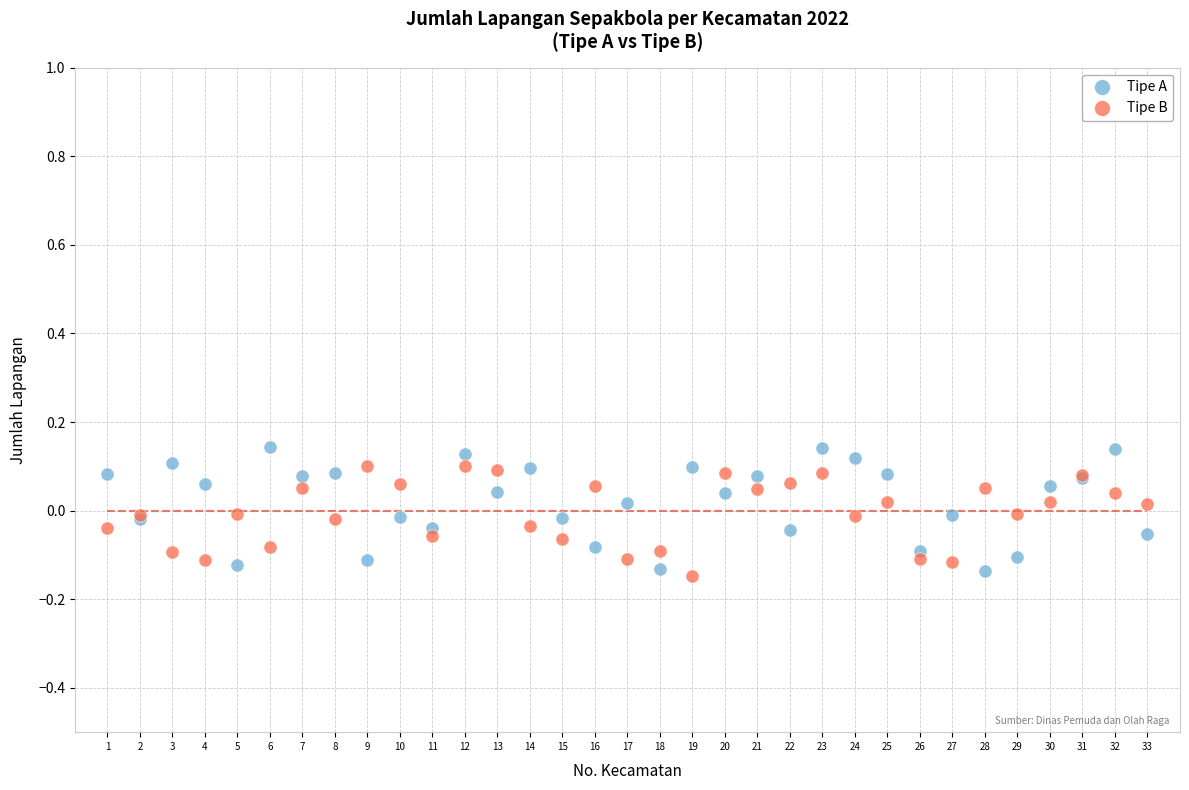

Which series has the widest spread of Y values?

Tipe A